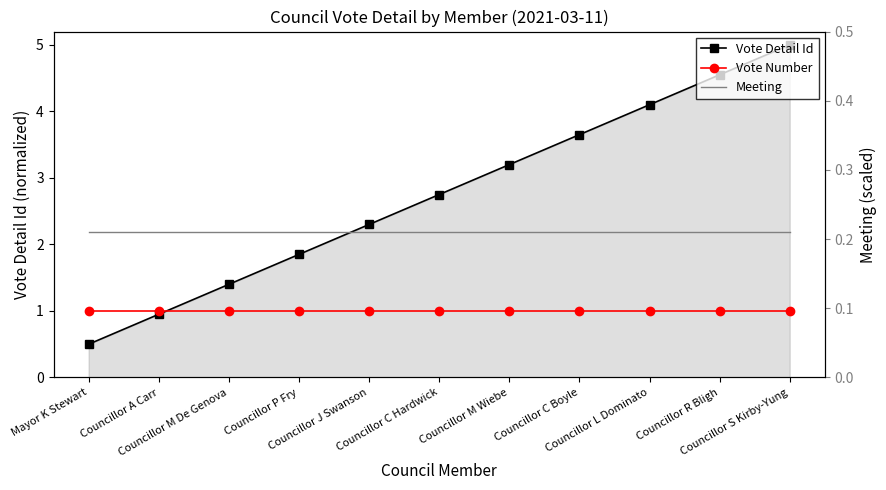

Reading left to right, transcribe all the data shown in this chart.

Vote Detail Id: Mayor K Stewart=0.5	Councillor A Carr=0.9	Councillor M De Genova=1.4	Councillor P Fry=1.8	Councillor J Swanson=2.3	Councillor C Hardwick=2.8	Councillor M Wiebe=3.2	Councillor C Boyle=3.6	Councillor L Dominato=4.1	Councillor R Bligh=4.5	Councillor S Kirby-Yung=5.0
Vote Number: Mayor K Stewart=1.0	Councillor A Carr=1.0	Councillor M De Genova=1.0	Councillor P Fry=1.0	Councillor J Swanson=1.0	Councillor C Hardwick=1.0	Councillor M Wiebe=1.0	Councillor C Boyle=1.0	Councillor L Dominato=1.0	Councillor R Bligh=1.0	Councillor S Kirby-Yung=1.0
Meeting: Mayor K Stewart=0.2	Councillor A Carr=0.2	Councillor M De Genova=0.2	Councillor P Fry=0.2	Councillor J Swanson=0.2	Councillor C Hardwick=0.2	Councillor M Wiebe=0.2	Councillor C Boyle=0.2	Councillor L Dominato=0.2	Councillor R Bligh=0.2	Councillor S Kirby-Yung=0.2